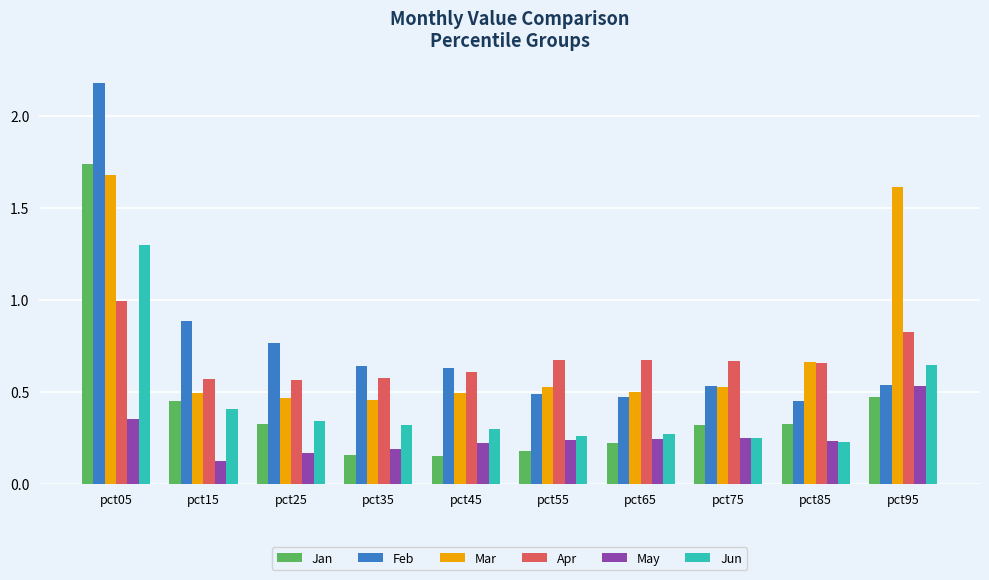

Which series has the widest spread of values?

Feb